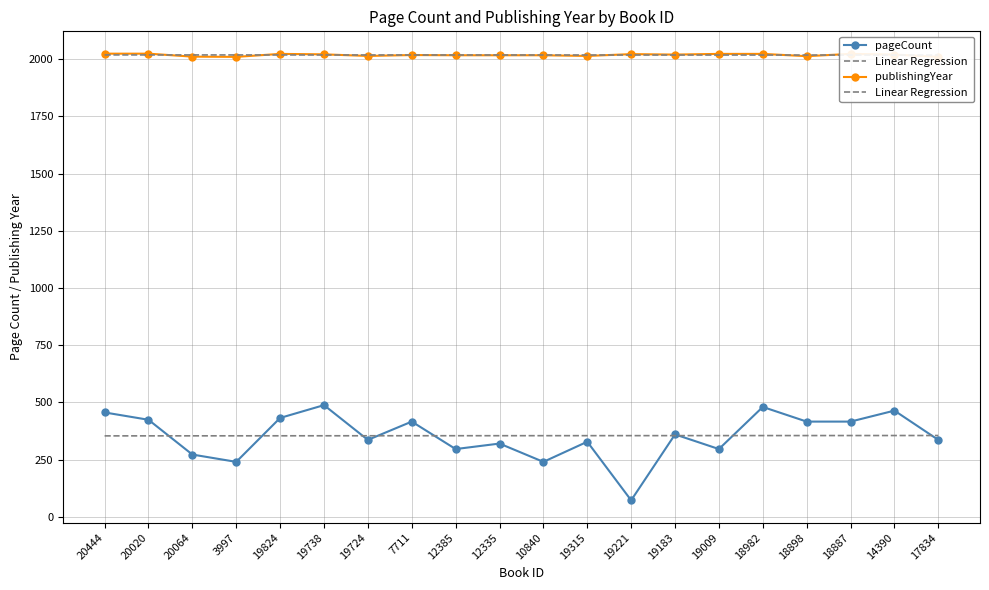

Which category has the highest value across all series?

20444